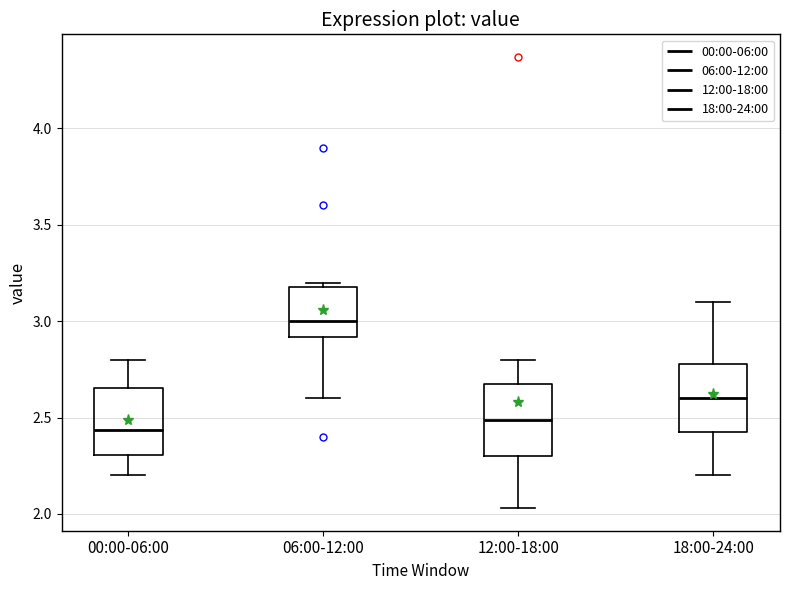

Which box has the highest median line?

06:00-12:00